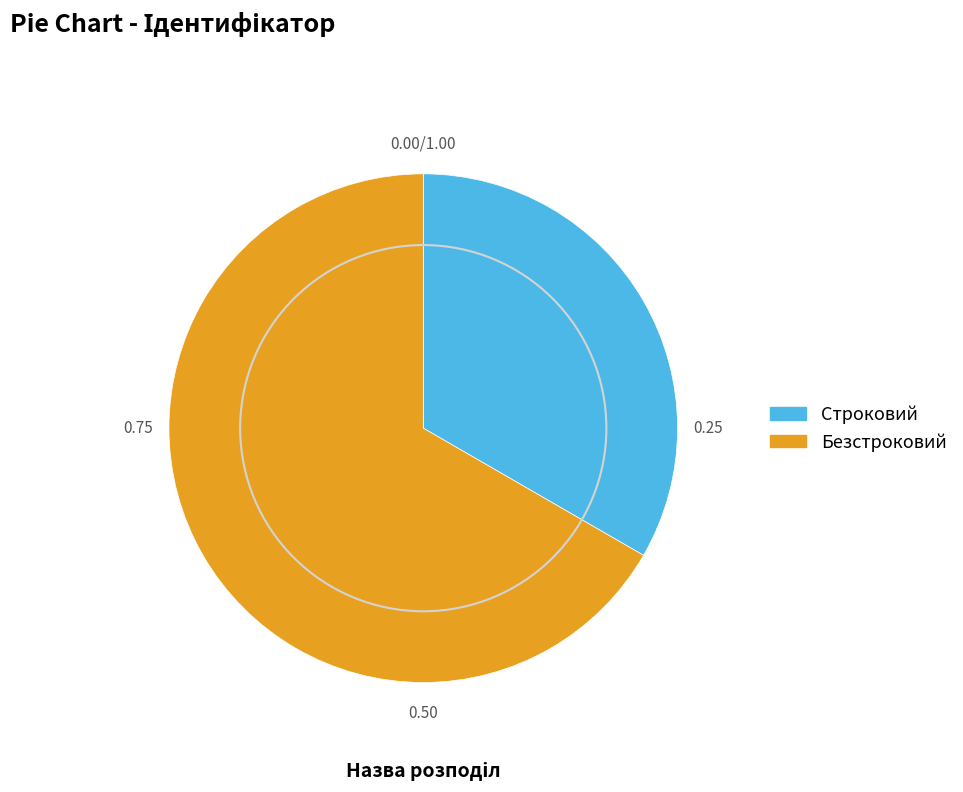

Which slice is the smallest?

Строковий